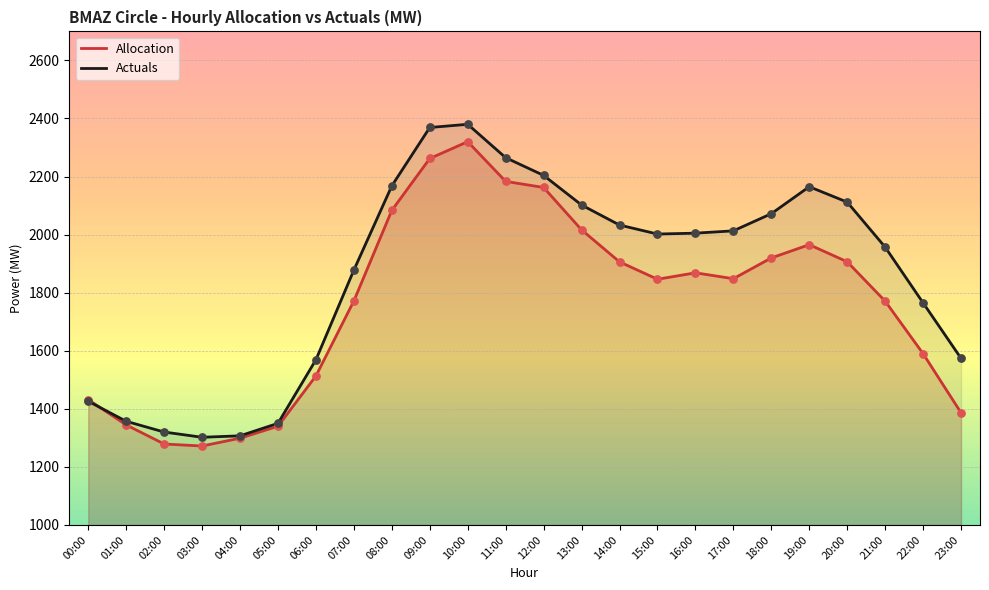

Which series has the largest total across all categories?

Actuals